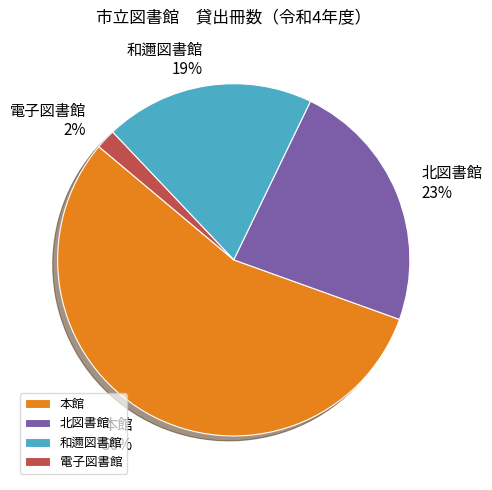

To the nearest percent, what is the difference between the largest and smallest slice percentages?

54%